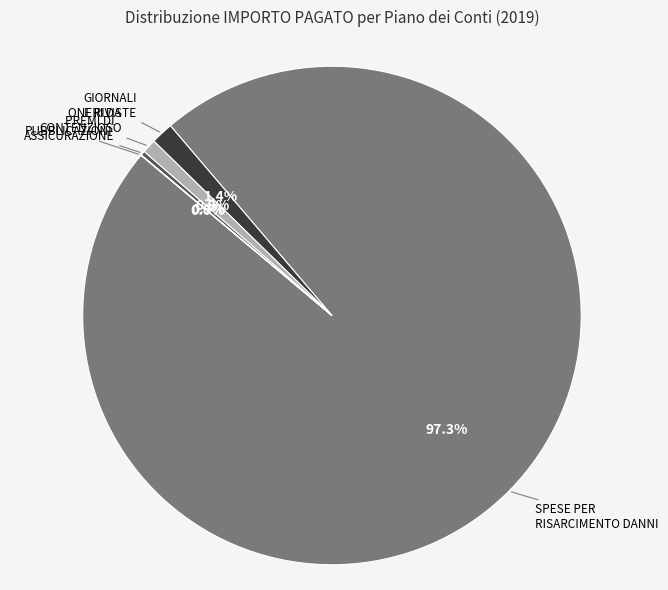

Is there a majority slice in this chart?

Yes